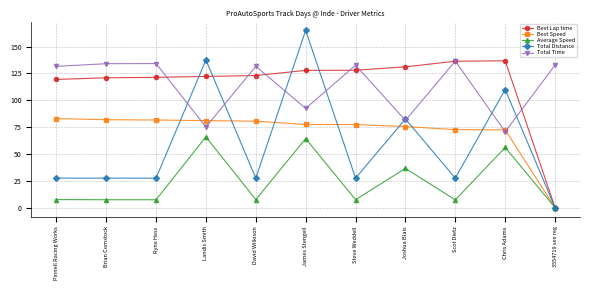

What is the total value across all series at Landis Smith?

481.7